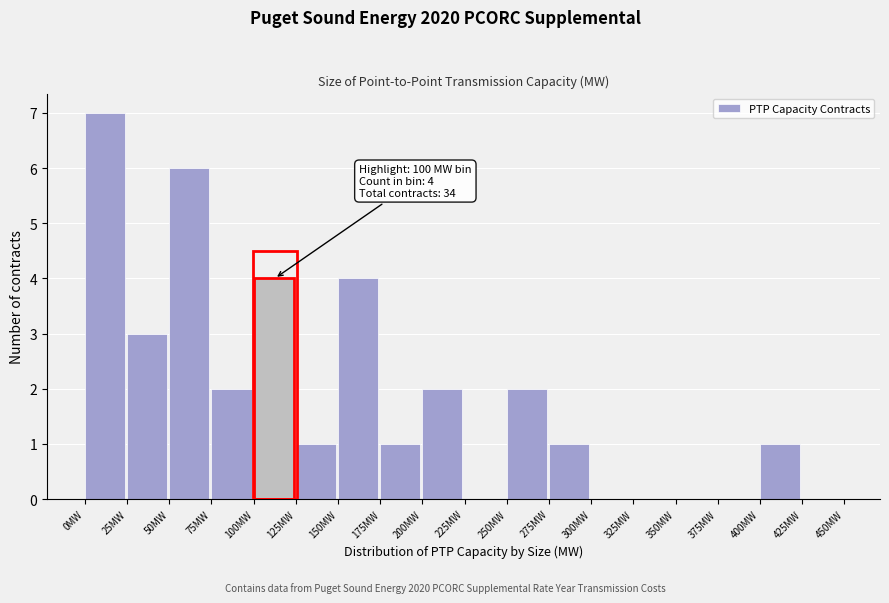

Which range on the x-axis has the tallest bar?

0 to 25